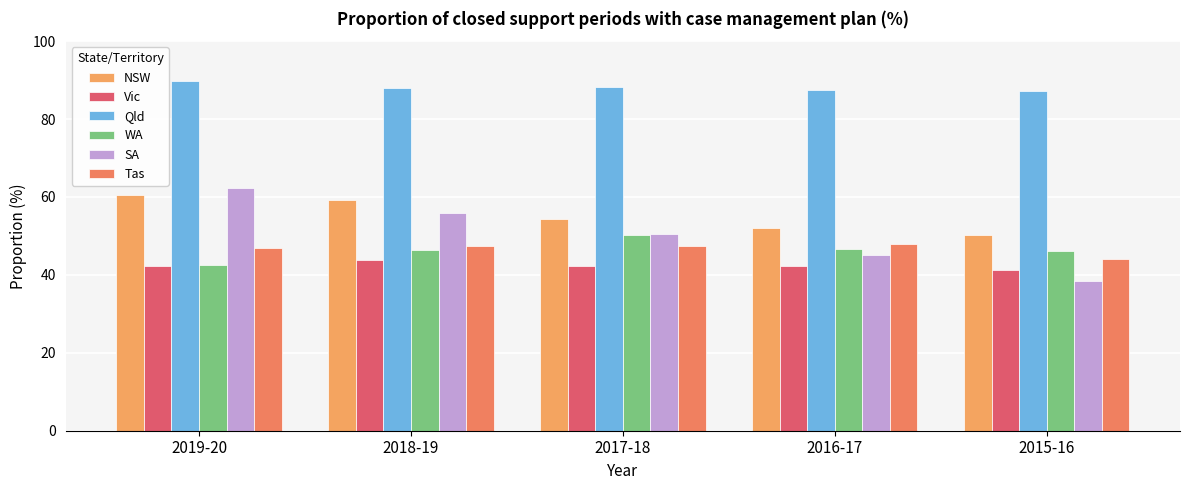

What position from the left is 2019-20?

1